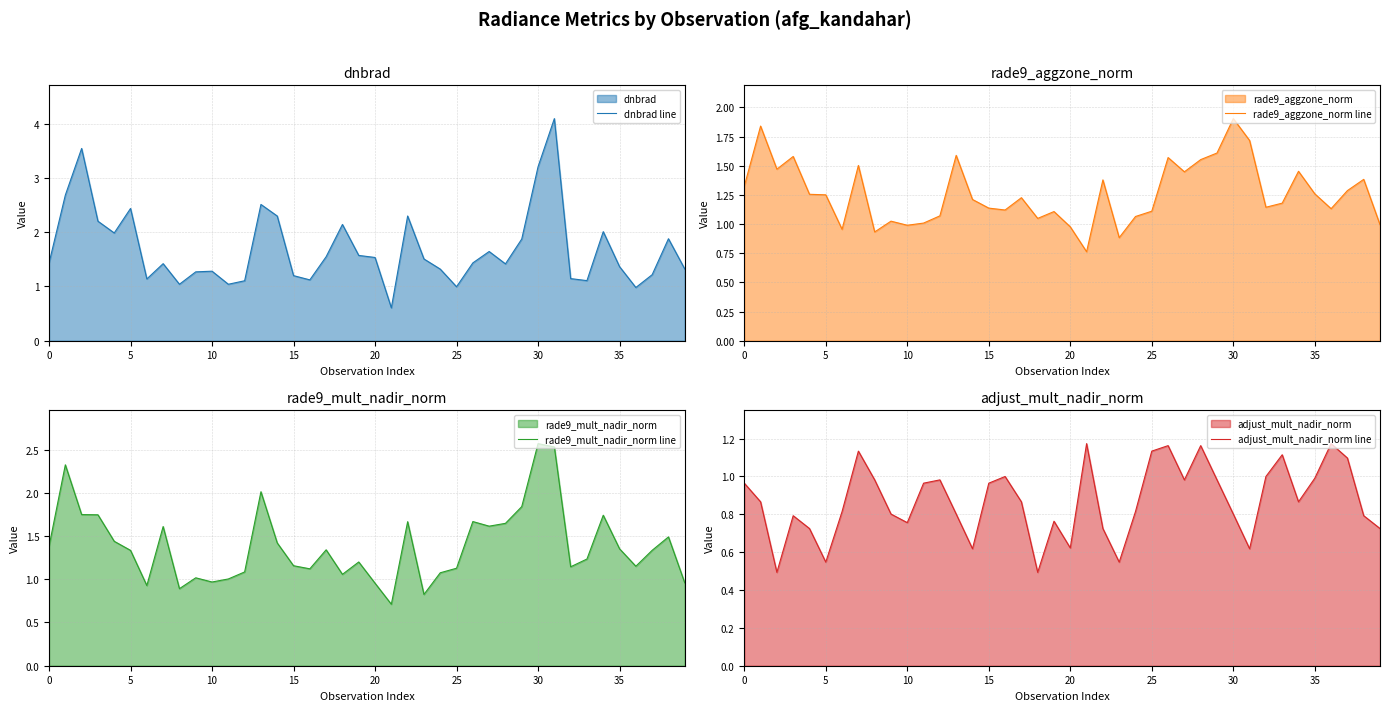

Which series has the largest total across all categories?

dnbrad line